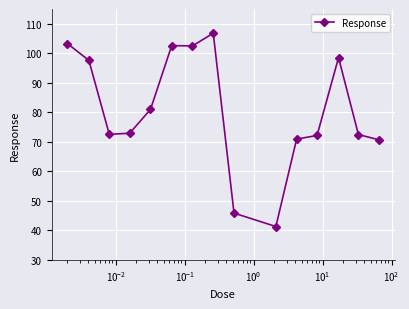

What is the difference between the second highest and minimum values?

62.0